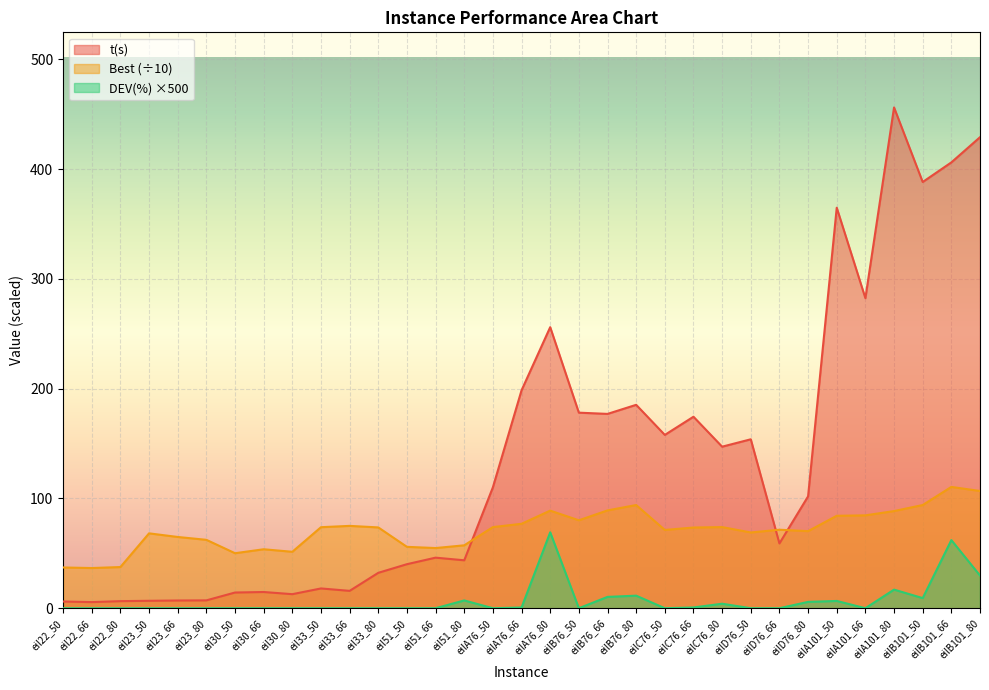

How many series are shown in this chart?

3